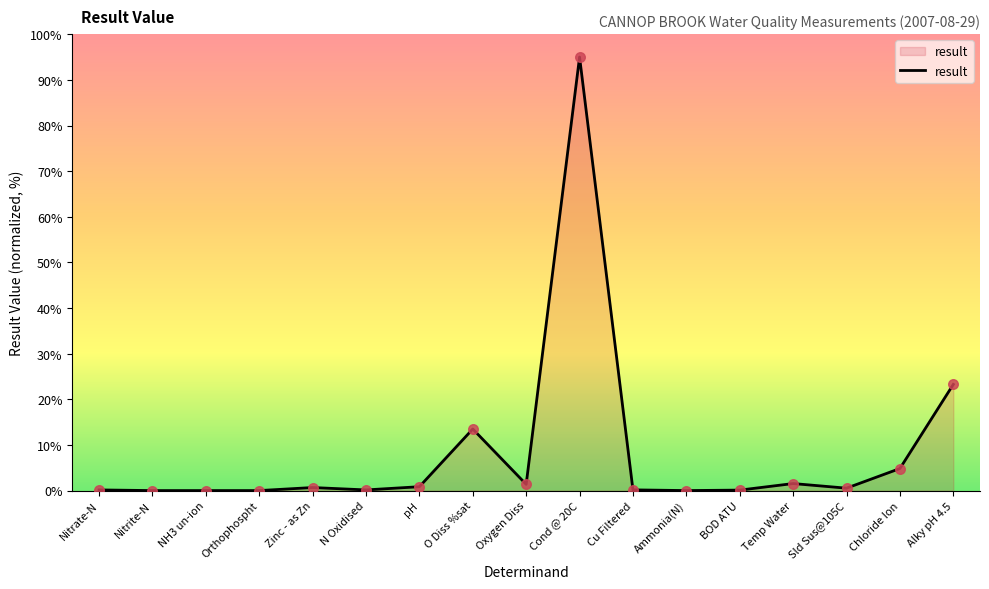

At which label is the value closest to 47?

Alky pH 4.5